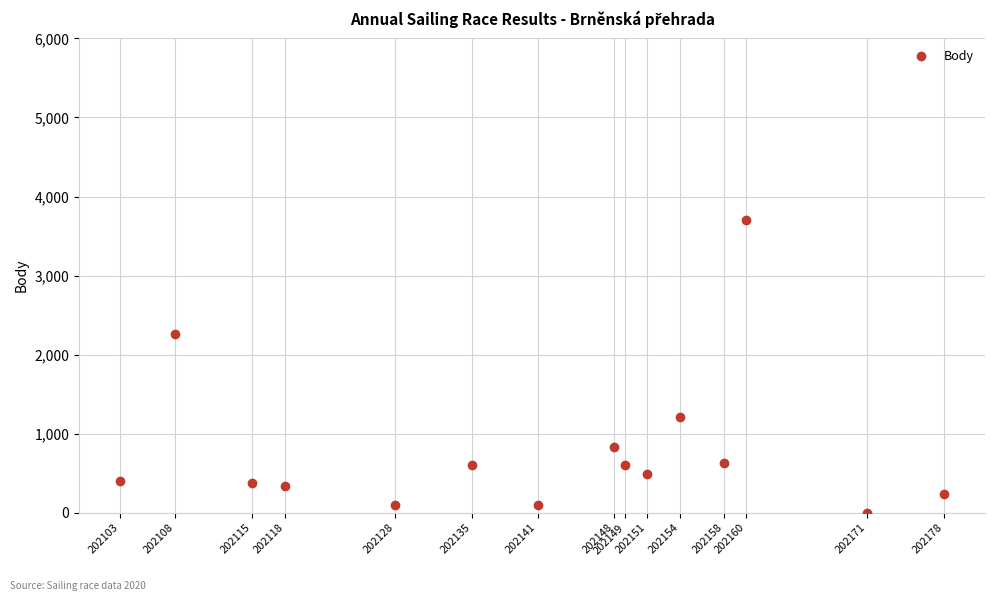

What Y value in the scatter plot is closest to 1849?

2260